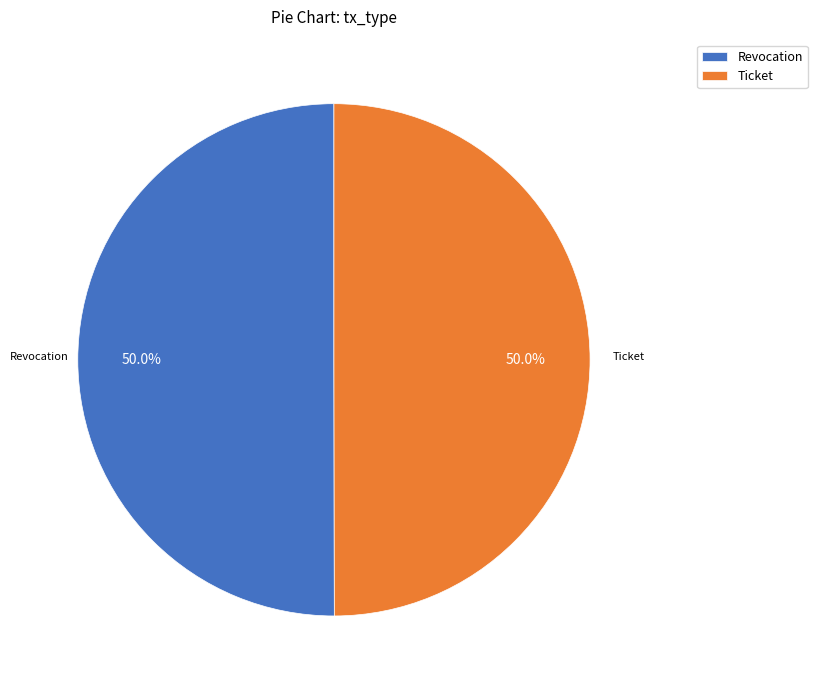

Count the number of slices in the pie.

2